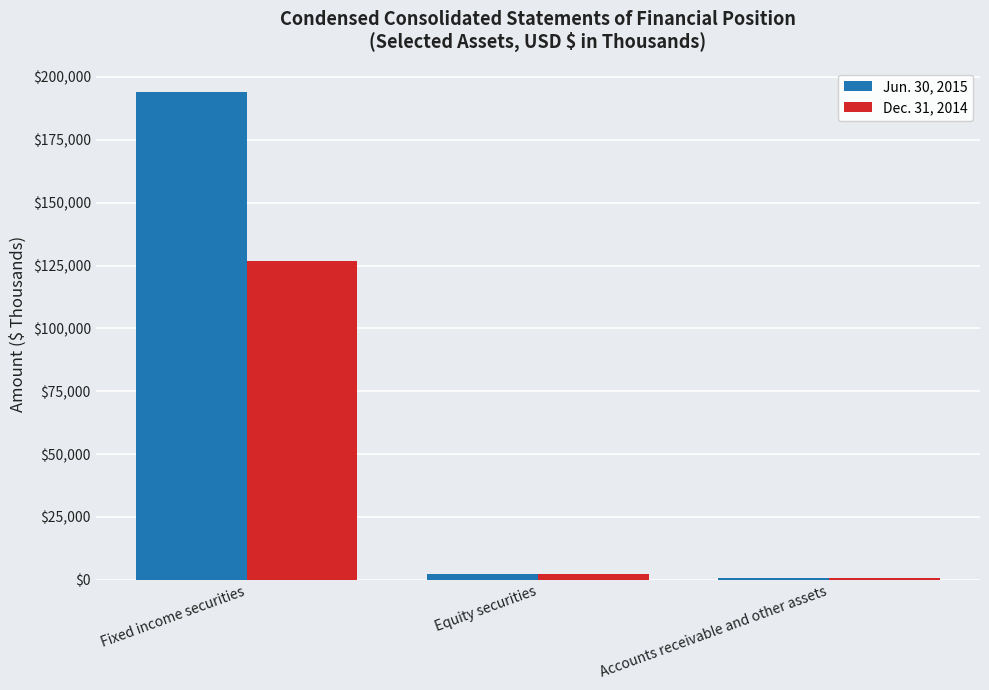

Which series has the largest range (max minus min)?

Jun. 30, 2015